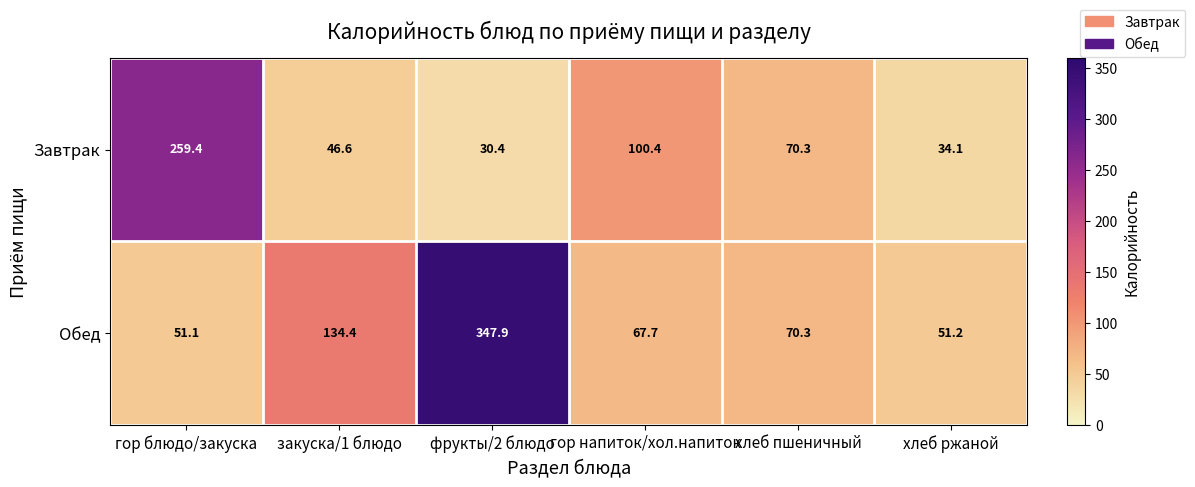

At how many categories does at least one series exceed 108?

3